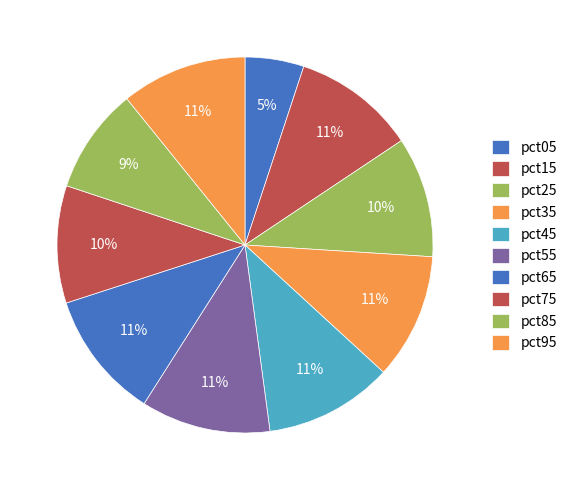

Which category has the smallest portion of the pie?

pct05